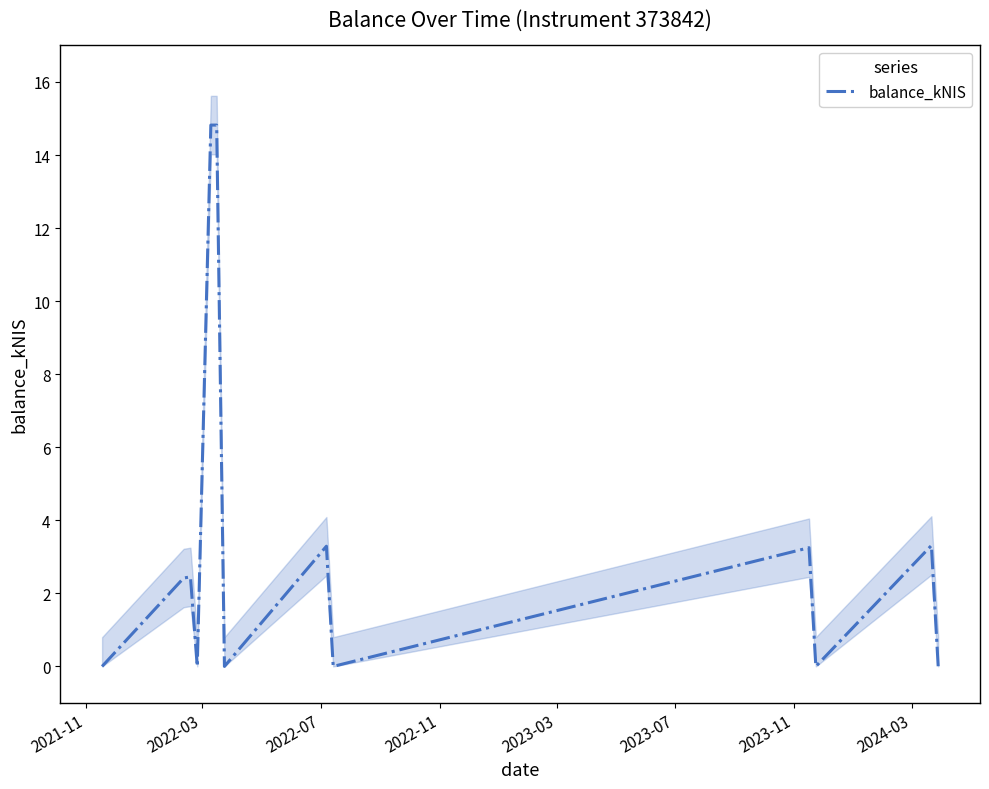

What is the difference between the maximum and minimum values?

14.8